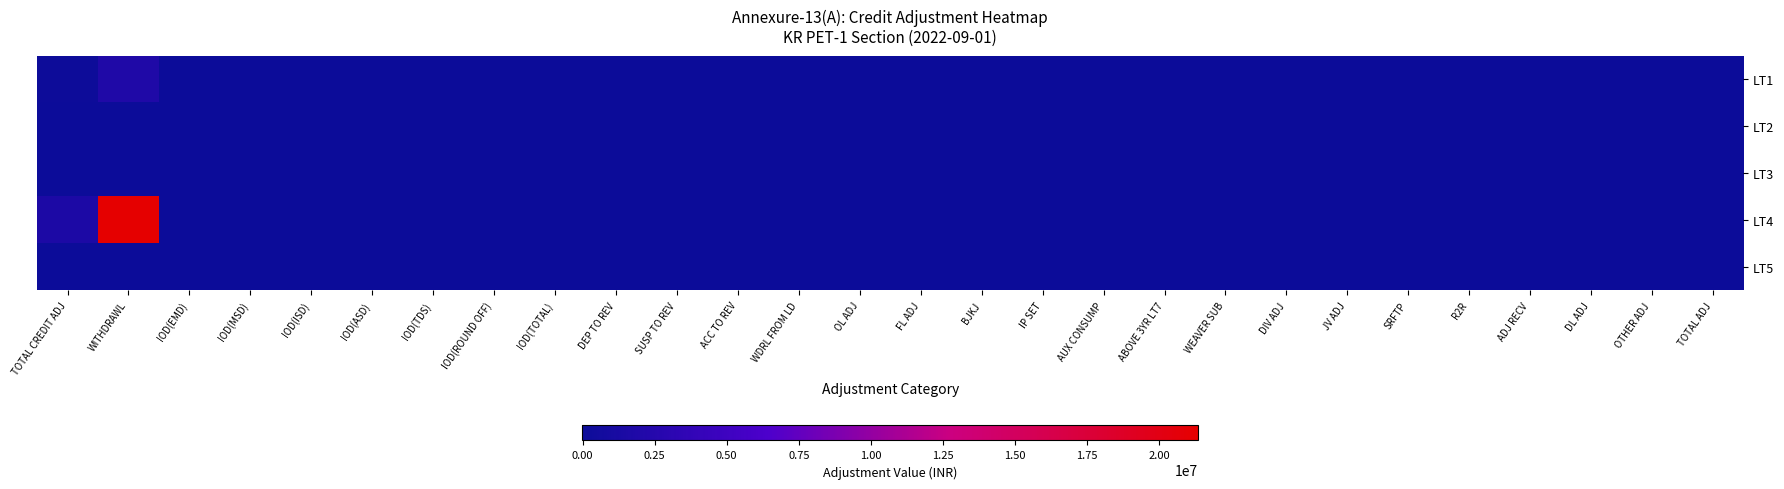

Reading right to left, what are all the values shown in this chart?

LT1: TOTAL ADJ=0.0	OTHER ADJ=1700.0	DL ADJ=0.0	ADJ RECV=0.0	R2R=0.0	SRFTP=0.0	JV ADJ=0.0	DIV ADJ=0.0	WEAVER SUB=0.0	ABOVE 3YR LT7=0.0	AUX CONSUMP=0.0	IP SET=0.0	BJKJ=0.0	FL ADJ=0.0	OL ADJ=0.0	WDRL FROM LD=0.0	ACC TO REV=0.0	SUSP TO REV=0.0	DEP TO REV=0.0	IOD(TOTAL)=0.0	IOD(ROUND OFF)=0.0	IOD(TDS)=0.0	IOD(ASD)=0.0	IOD(ISD)=0.0	IOD(MSD)=0.0	IOD(EMD)=0.0	WITHDRAWL=1890821.3	TOTAL CREDIT ADJ=141261.7
LT2: TOTAL ADJ=0.0	OTHER ADJ=-2100.0	DL ADJ=0.0	ADJ RECV=0.0	R2R=0.0	SRFTP=0.0	JV ADJ=0.0	DIV ADJ=0.0	WEAVER SUB=0.0	ABOVE 3YR LT7=0.0	AUX CONSUMP=0.0	IP SET=0.0	BJKJ=0.0	FL ADJ=0.0	OL ADJ=0.0	WDRL FROM LD=0.0	ACC TO REV=0.0	SUSP TO REV=0.0	DEP TO REV=0.0	IOD(TOTAL)=0.0	IOD(ROUND OFF)=0.0	IOD(TDS)=0.0	IOD(ASD)=0.0	IOD(ISD)=0.0	IOD(MSD)=0.0	IOD(EMD)=-2100.0	WITHDRAWL=230.0	TOTAL CREDIT ADJ=170.0
LT3: TOTAL ADJ=0.0	OTHER ADJ=0.0	DL ADJ=0.0	ADJ RECV=0.0	R2R=2076.3	SRFTP=0.0	JV ADJ=0.0	DIV ADJ=0.0	WEAVER SUB=0.0	ABOVE 3YR LT7=0.0	AUX CONSUMP=0.0	IP SET=0.0	BJKJ=0.0	FL ADJ=0.0	OL ADJ=0.0	WDRL FROM LD=0.0	ACC TO REV=0.0	SUSP TO REV=0.0	DEP TO REV=0.0	IOD(TOTAL)=0.0	IOD(ROUND OFF)=0.0	IOD(TDS)=0.0	IOD(ASD)=0.0	IOD(ISD)=0.0	IOD(MSD)=0.0	IOD(EMD)=1903.0	WITHDRAWL=2076.3	TOTAL CREDIT ADJ=-1903.0
LT4: TOTAL ADJ=0.0	OTHER ADJ=0.0	DL ADJ=0.0	ADJ RECV=0.0	R2R=0.0	SRFTP=0.0	JV ADJ=0.0	DIV ADJ=0.0	WEAVER SUB=0.0	ABOVE 3YR LT7=0.0	AUX CONSUMP=0.0	IP SET=0.0	BJKJ=0.0	FL ADJ=0.0	OL ADJ=0.0	WDRL FROM LD=0.0	ACC TO REV=0.0	SUSP TO REV=0.0	DEP TO REV=0.0	IOD(TOTAL)=0.0	IOD(ROUND OFF)=0.0	IOD(TDS)=0.0	IOD(ASD)=0.0	IOD(ISD)=0.0	IOD(MSD)=0.0	IOD(EMD)=0.0	WITHDRAWL=21340476.1	TOTAL CREDIT ADJ=1589270.8
LT5: TOTAL ADJ=0.0	OTHER ADJ=0.0	DL ADJ=0.0	ADJ RECV=0.0	R2R=0.0	SRFTP=0.0	JV ADJ=0.0	DIV ADJ=0.0	WEAVER SUB=0.0	ABOVE 3YR LT7=0.0	AUX CONSUMP=0.0	IP SET=0.0	BJKJ=0.0	FL ADJ=0.0	OL ADJ=0.0	WDRL FROM LD=0.0	ACC TO REV=0.0	SUSP TO REV=0.0	DEP TO REV=0.0	IOD(TOTAL)=0.0	IOD(ROUND OFF)=0.0	IOD(TDS)=0.0	IOD(ASD)=0.0	IOD(ISD)=0.0	IOD(MSD)=0.0	IOD(EMD)=0.0	WITHDRAWL=0.0	TOTAL CREDIT ADJ=34790.0